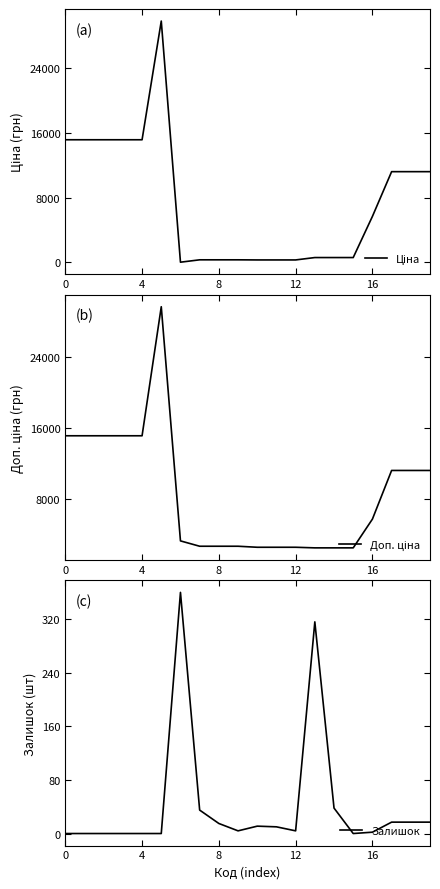

Does the chart display data point markers on the line(s)?

No